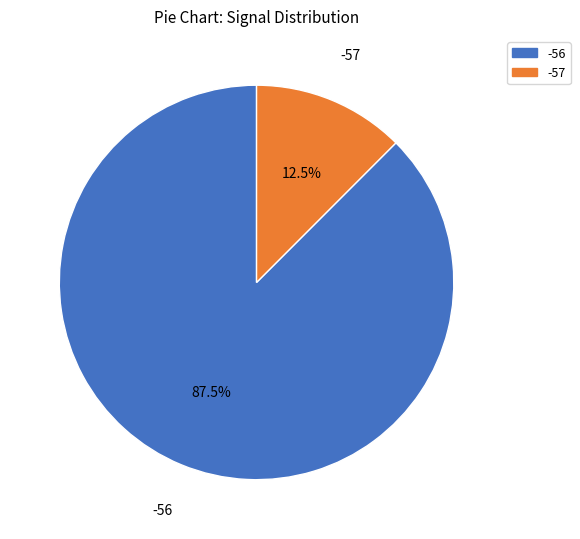

Which has a higher value, -56 or -57?

-56